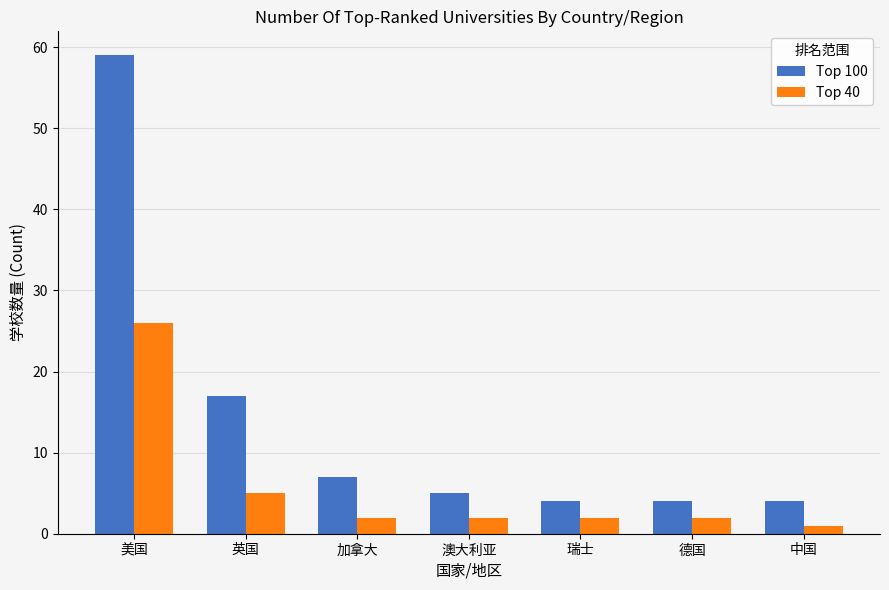

True or false: Top 100 has a value of 10 at 英国.

False